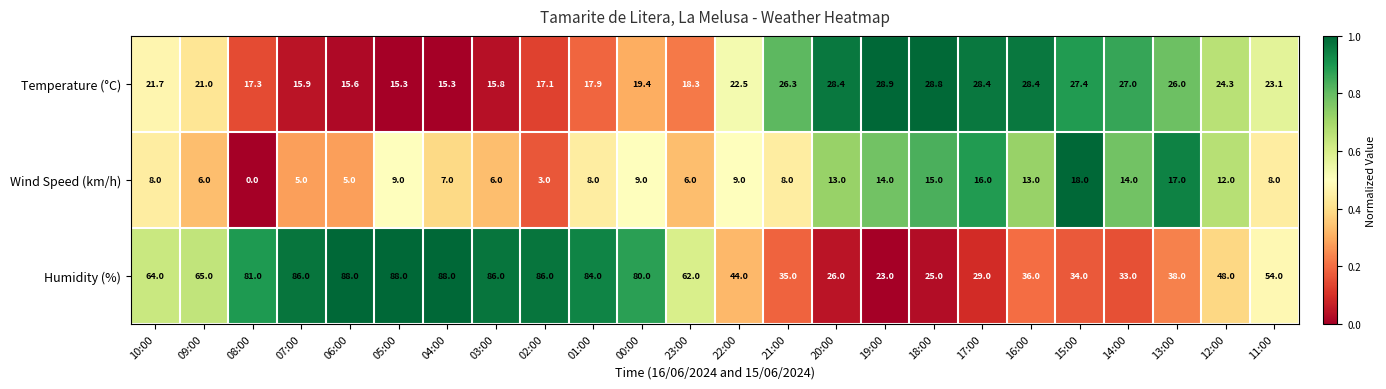

Which series changed the most between 06:00 and 12:00?

Humidity (%)